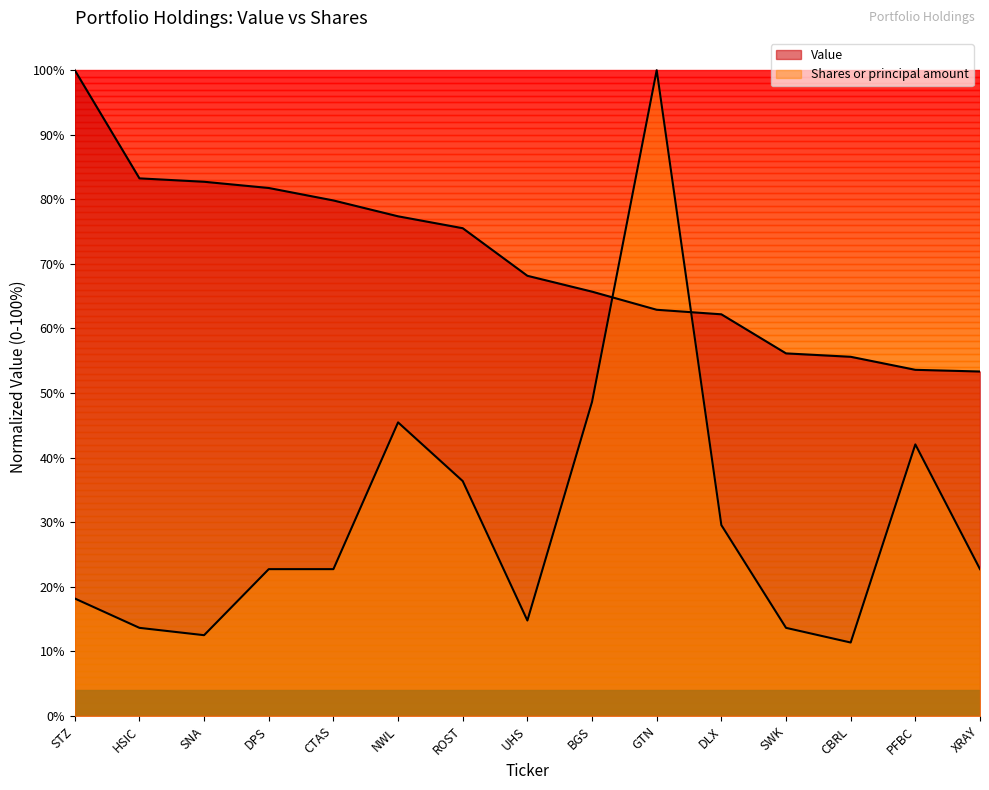

The Shares or principal amount series shows 0.5 at NWL. True or false?

True